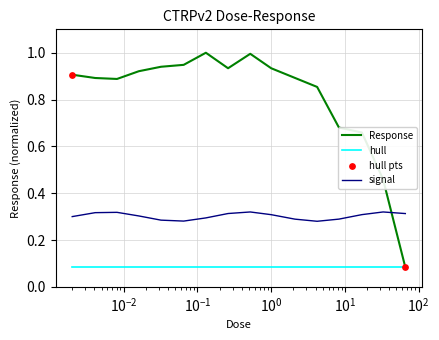

True or false: hull and signal intersect in this chart.

False